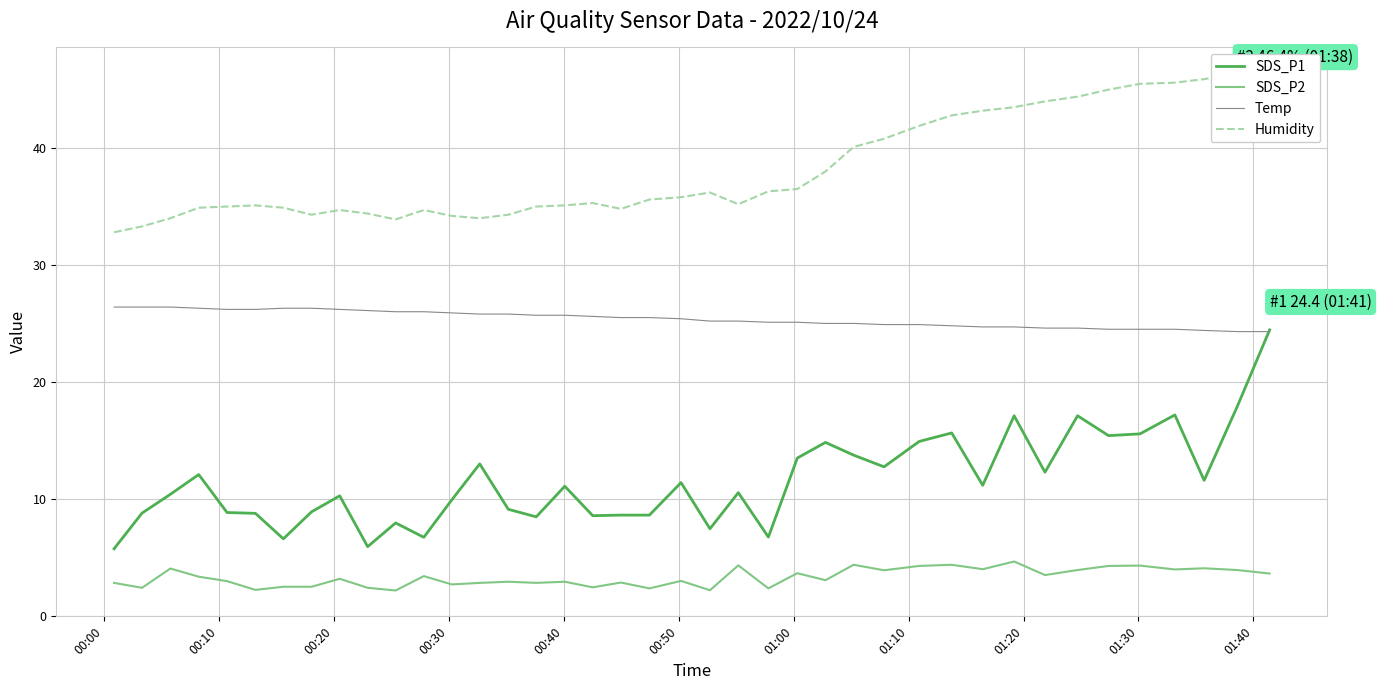

Between which two adjacent categories do Temp and SDS_P1 first intersect?

38 and 39